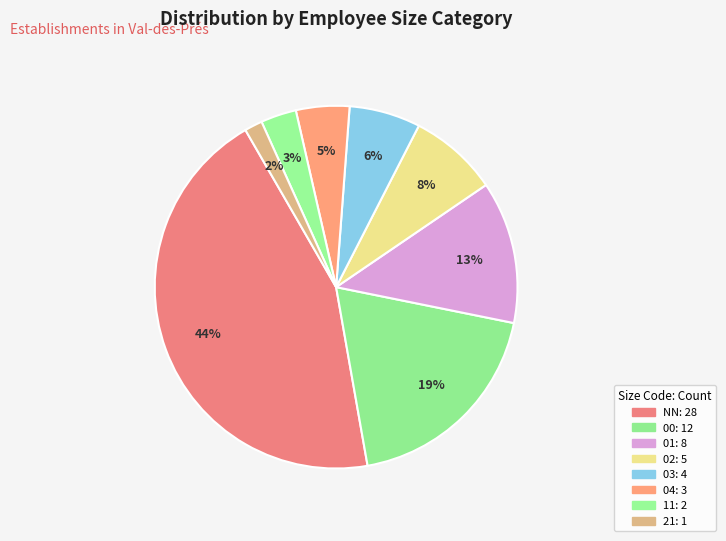

Rank the categories by value from lowest to highest.

21, 11, 04, 03, 02, 01, 00, NN